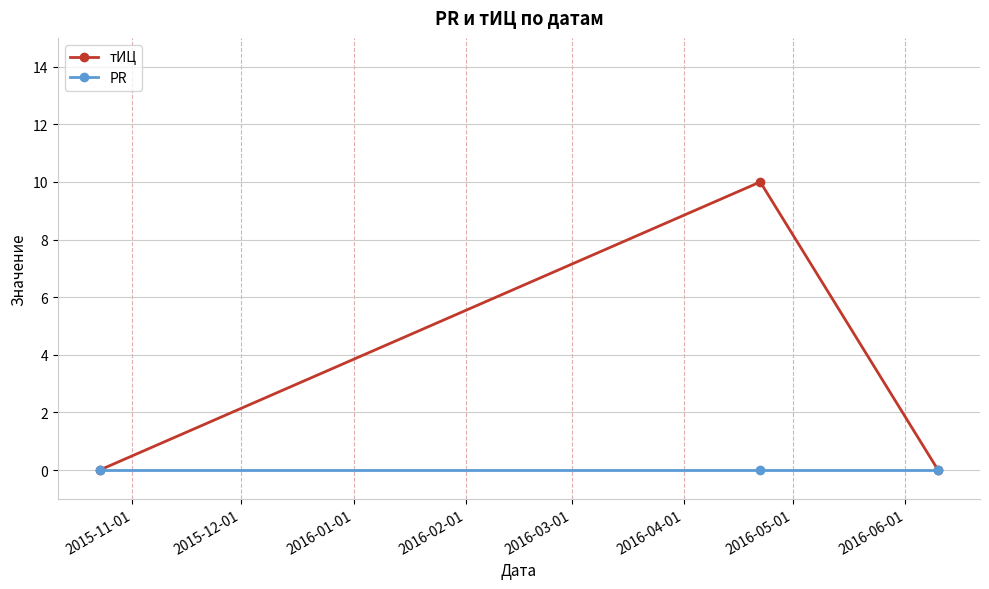

What is the greatest value displayed?

10